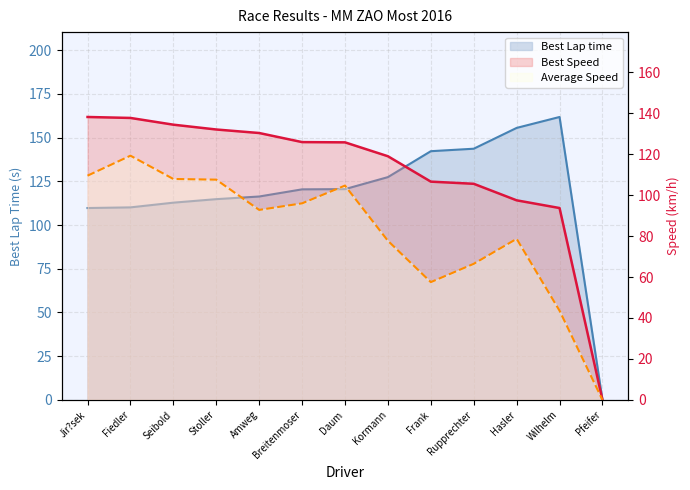

How many data points does each series have?

13